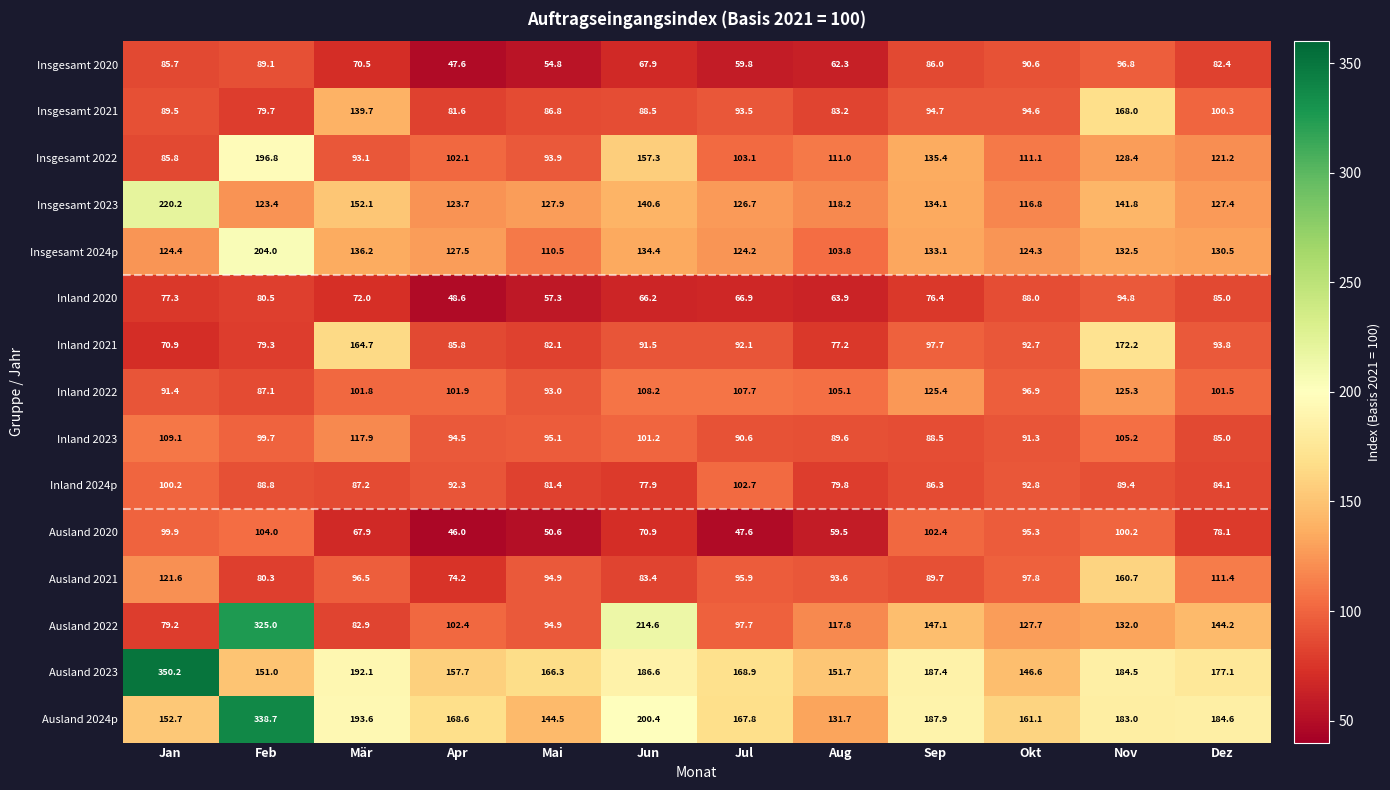

What is the spread (max minus min) of values at Jun?

148.4